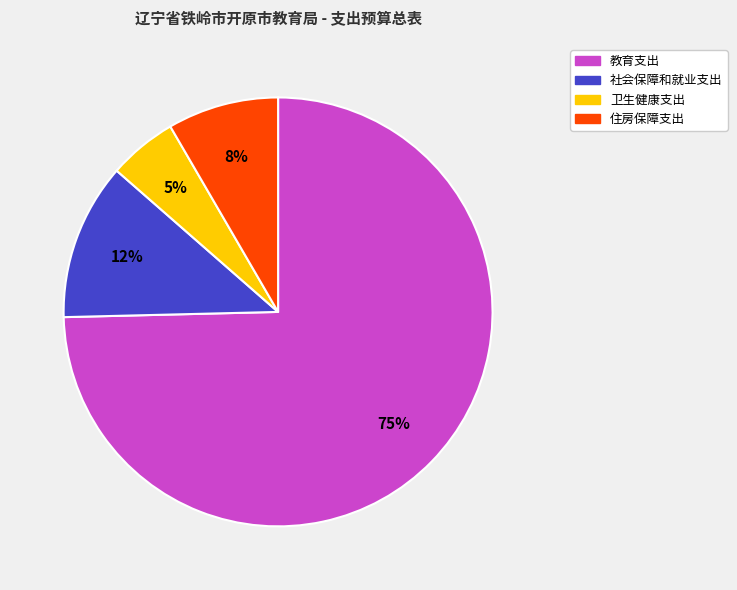

To the nearest percent, what is the difference between the 社会保障和就业支出 and 教育支出 slice percentages?

63%